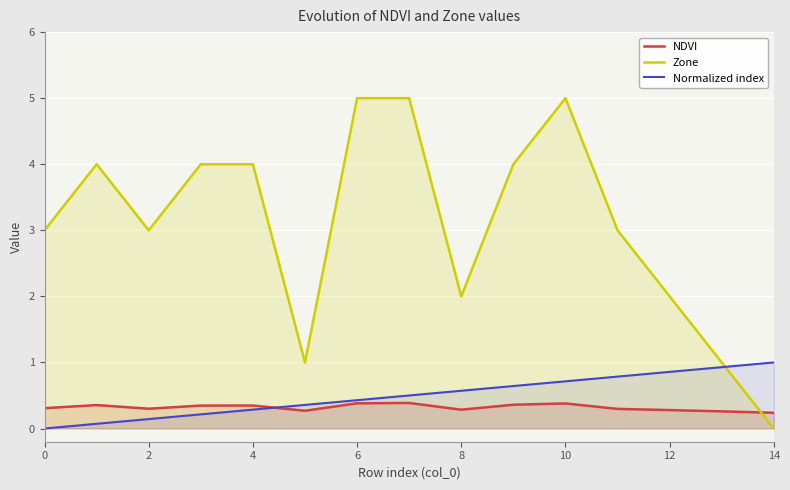

Where is Zone nearest to the value 2?

8